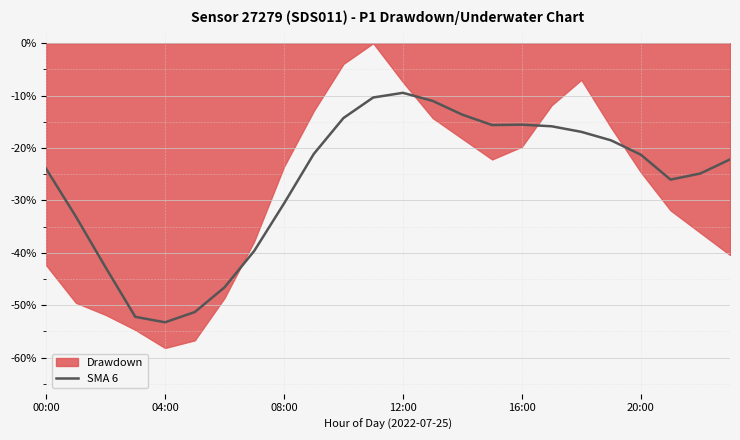

Where does the data first go above -21?

10